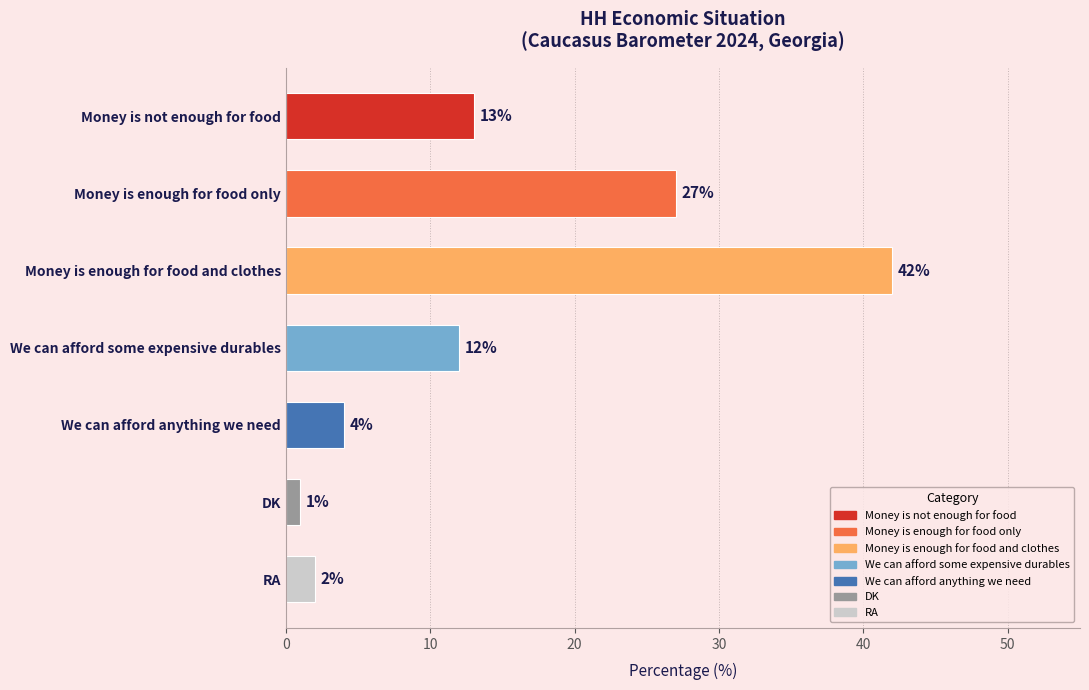

List the labels in order of value, largest first.

Money is enough for food and clothes, Money is enough for food only, Money is not enough for food, We can afford some expensive durables, We can afford anything we need, RA, DK